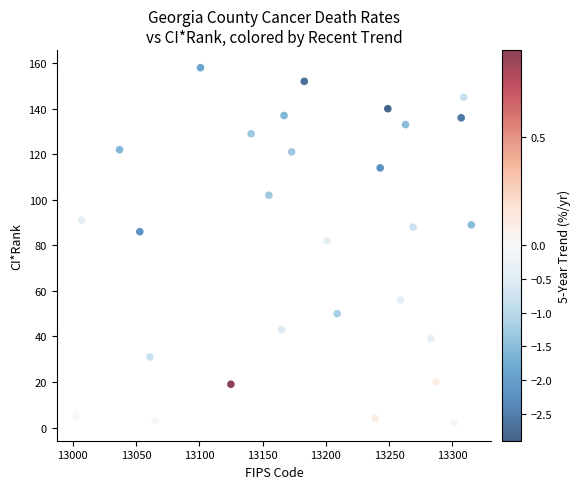

What is the range of X values (max minus min)?

312